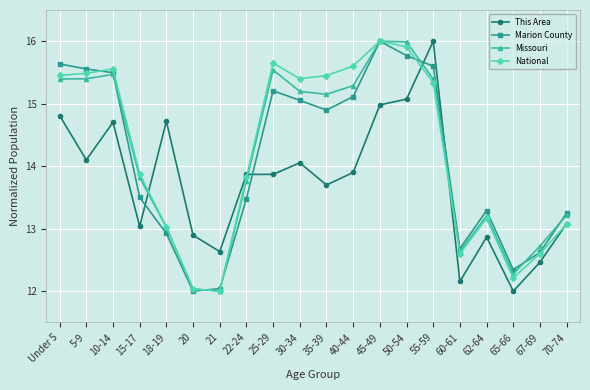

How many interior local peaks does the Missouri series have?

4